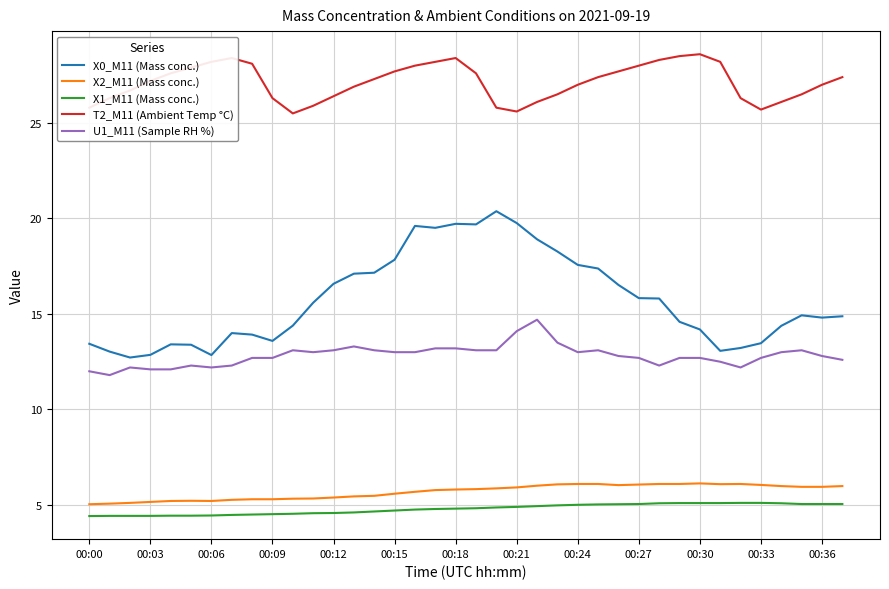

True or false: X0_M11 (Mass conc.) and X1_M11 (Mass conc.) cross at least once.

False